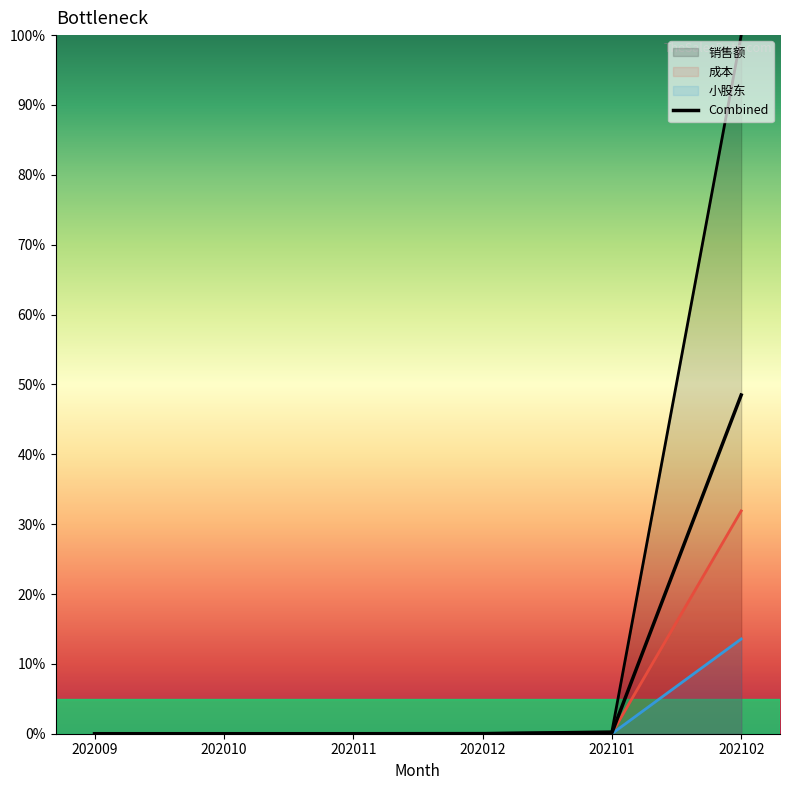

True or false: 成本 has more than 1 points higher than both neighbors.

False